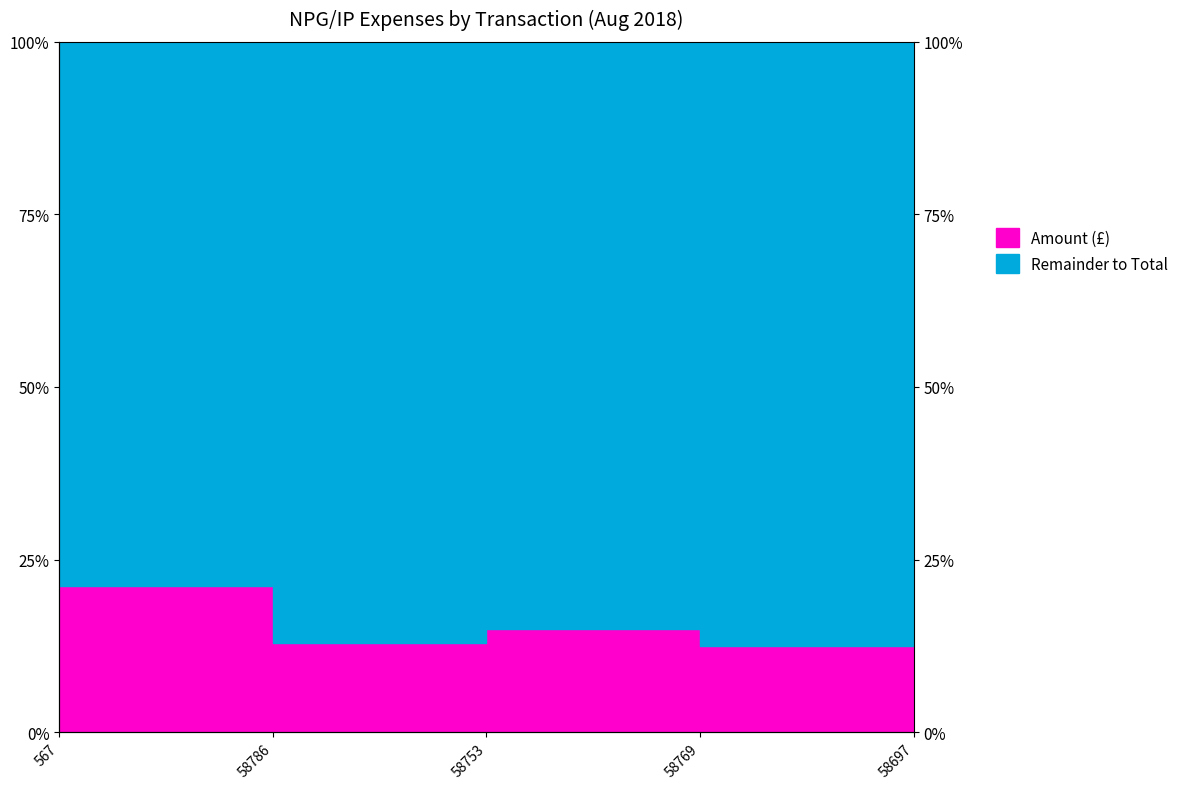

What is the smallest value displayed?

12.4